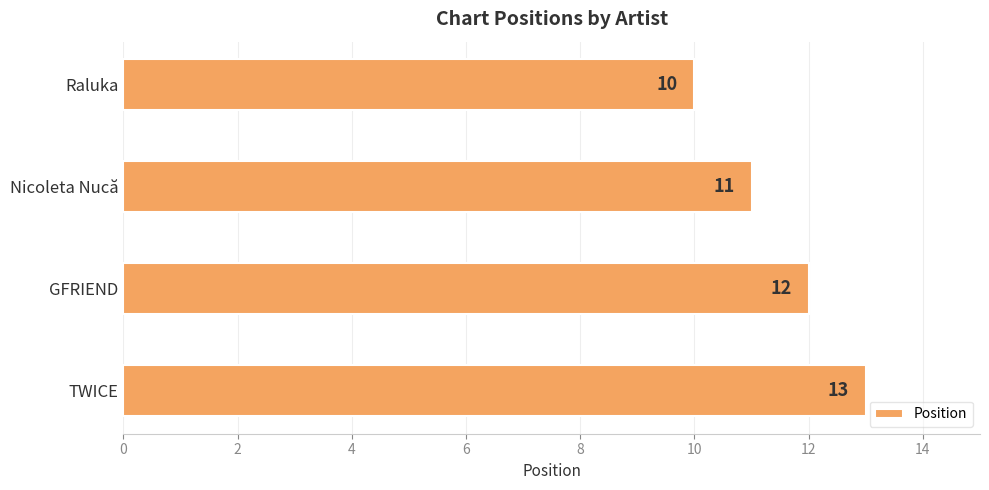

Reading bottom to top, list all the values displayed in this chart.

TWICE=13	GFRIEND=12	Nicoleta Nucă=11	Raluka=10